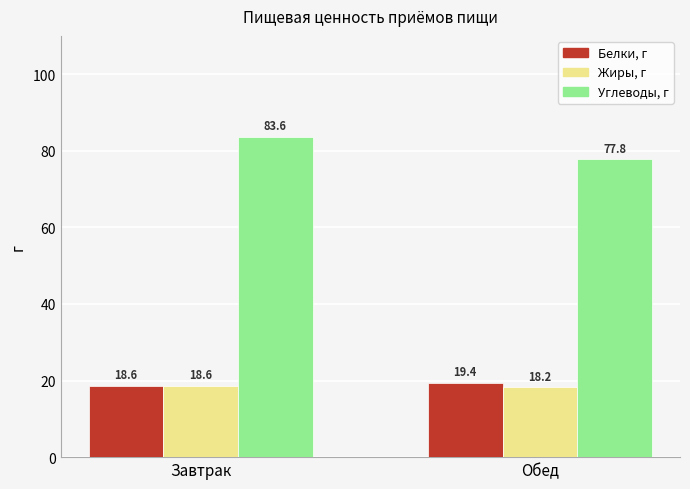

What position from the right is Завтрак?

2